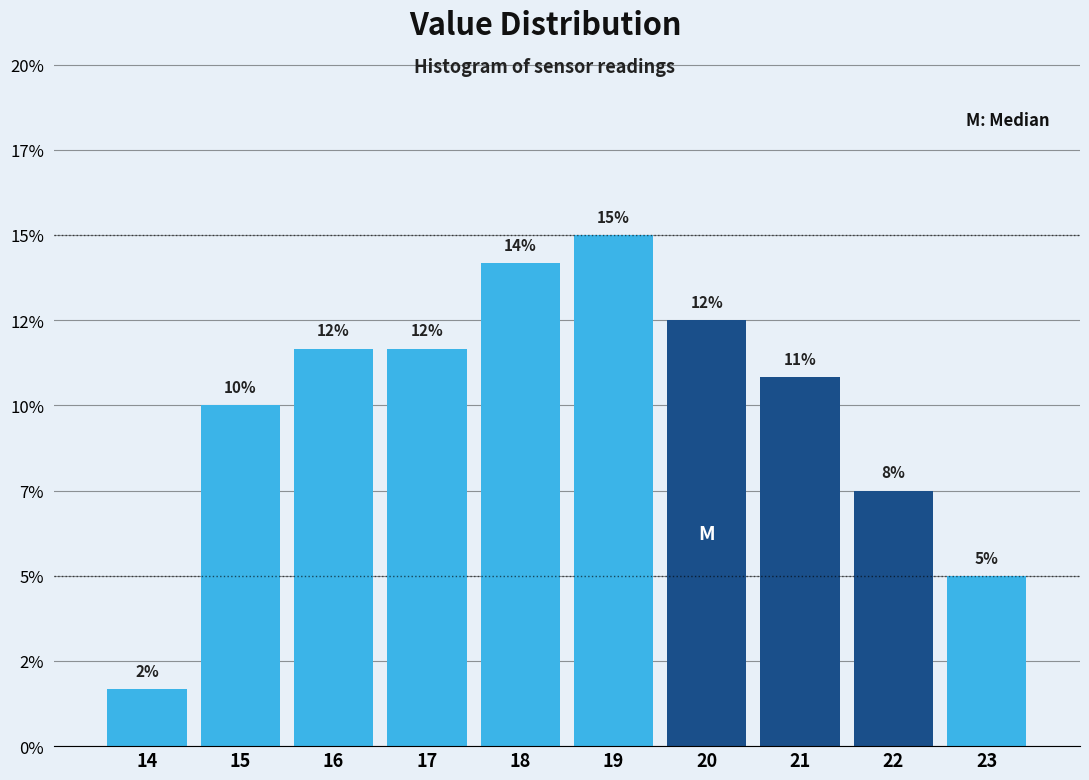

Are the bars horizontal?

No